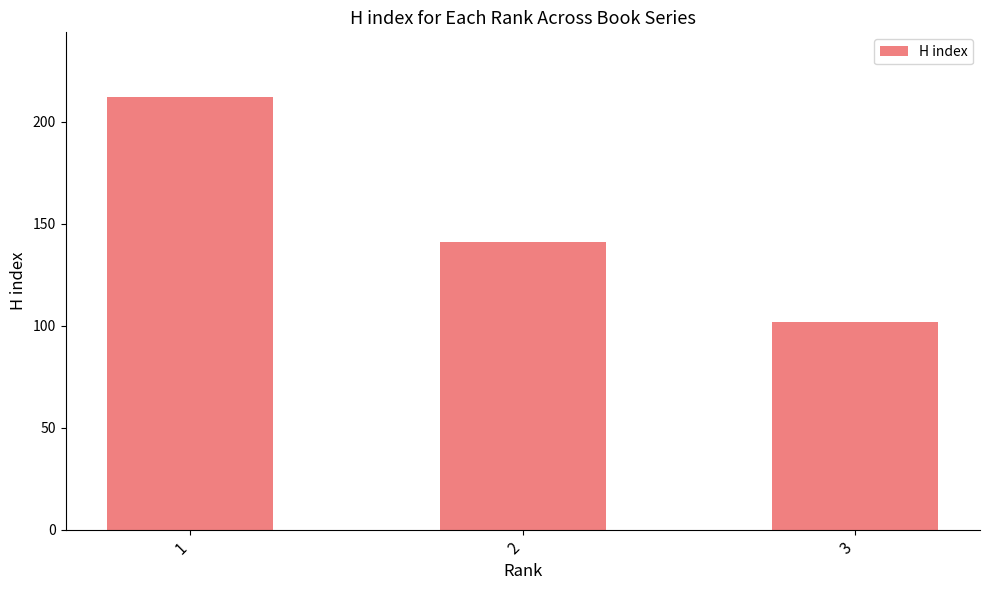

List the labels in order of value, largest first.

1, 2, 3